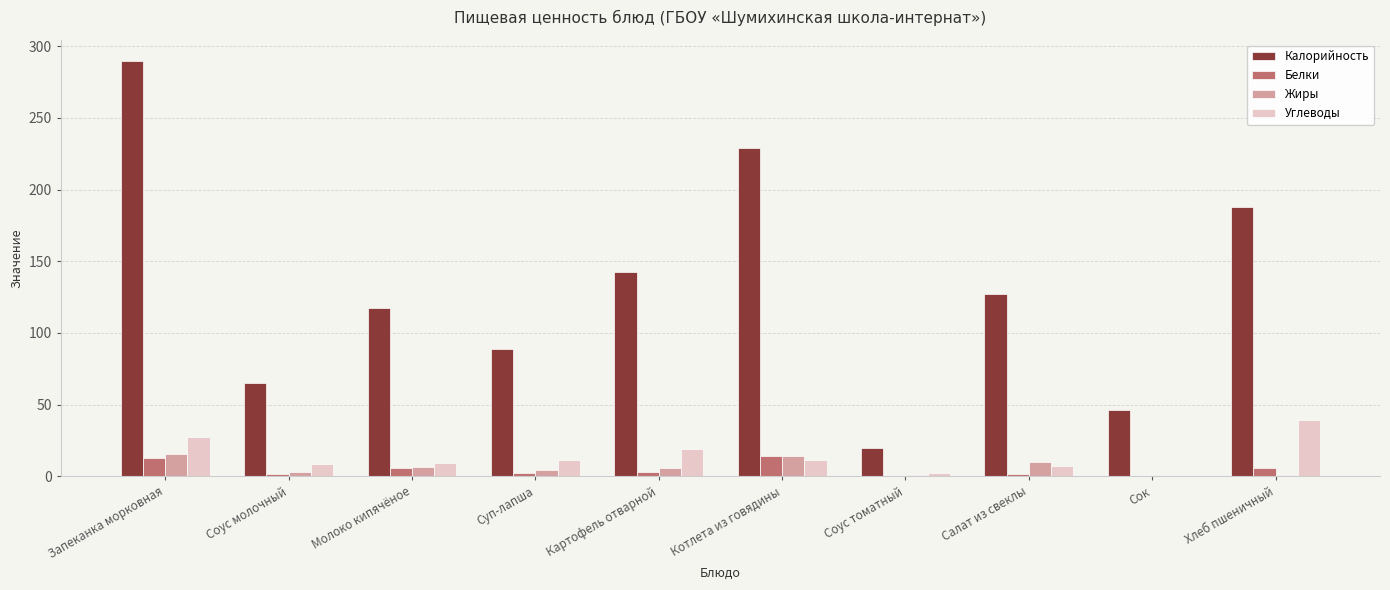

True or false: Жиры has a value of 14.0 at Котлета из говядины.

True